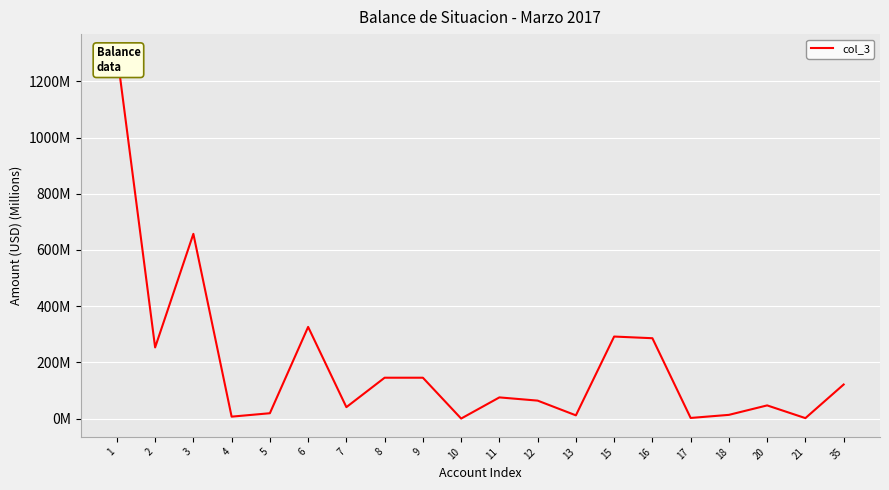

True or false: the data has more than 1 interior local peaks.

True